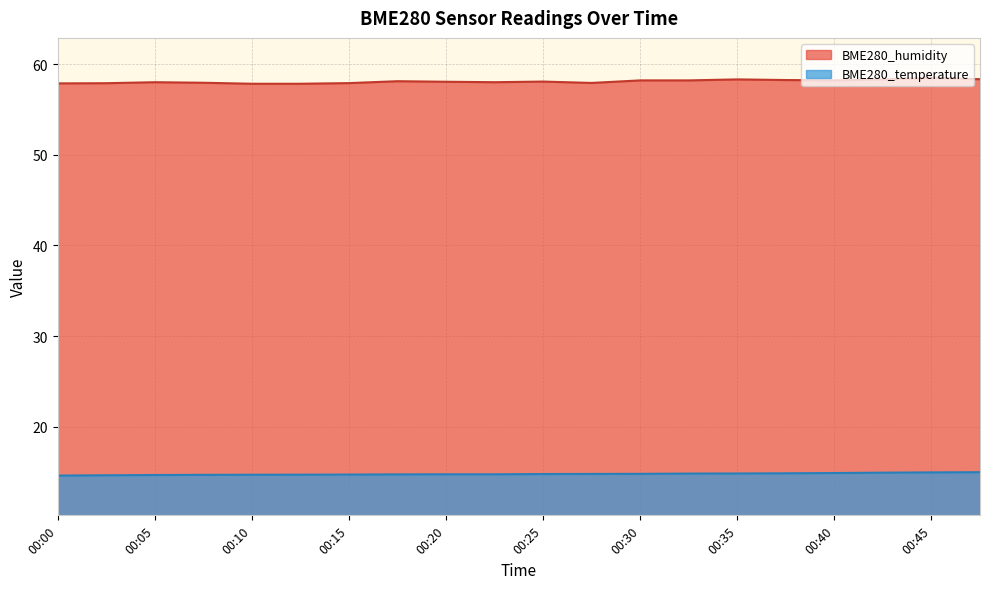

Which series has the largest range (max minus min)?

BME280_humidity